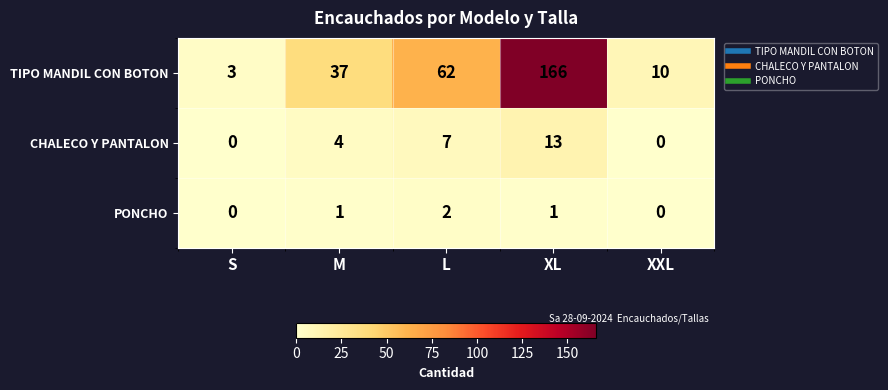

What is the difference between the maximum and minimum values in the TIPO MANDIL CON BOTON series?

163